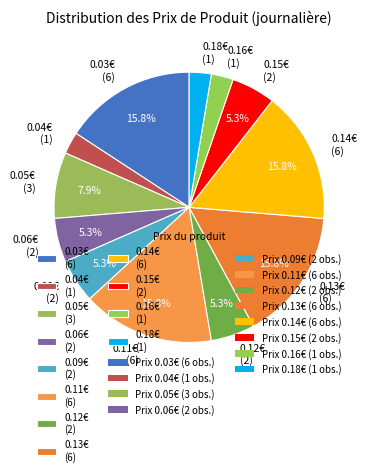

What portion of the pie excludes 0.13€ (6)?

84.2%